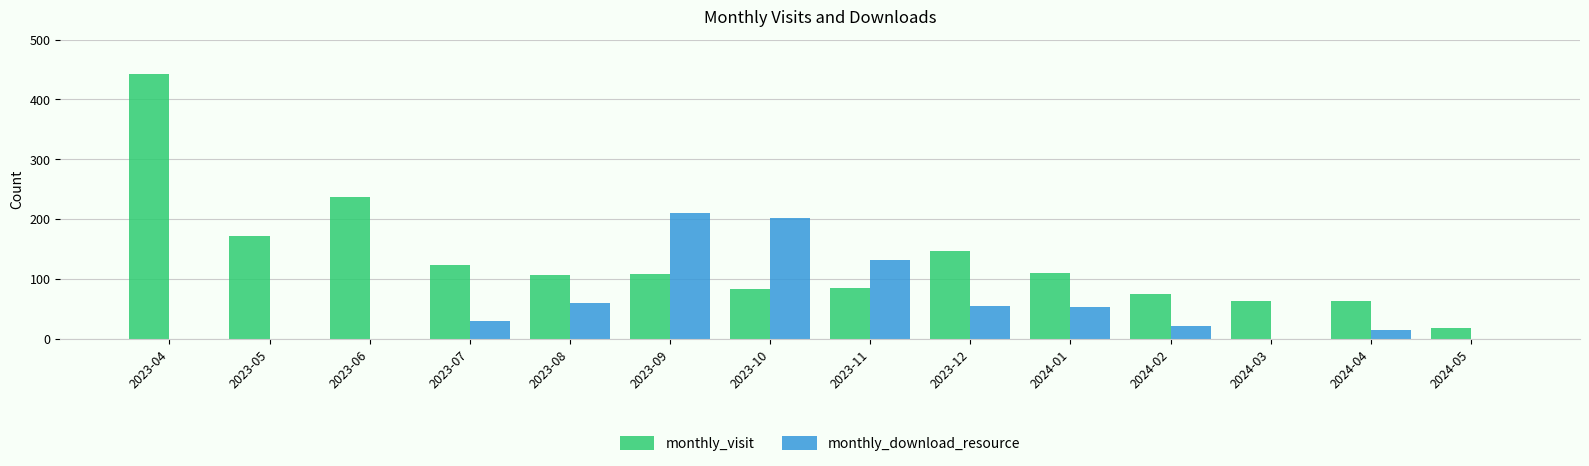

Where is monthly_visit nearest to the value 231?

2023-06